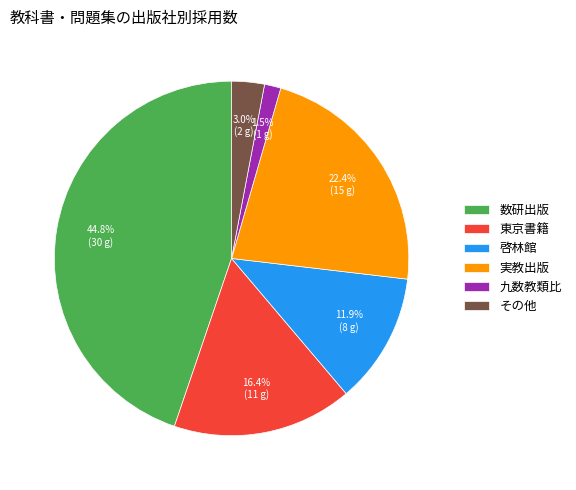

Which slice is the largest?

数研出版